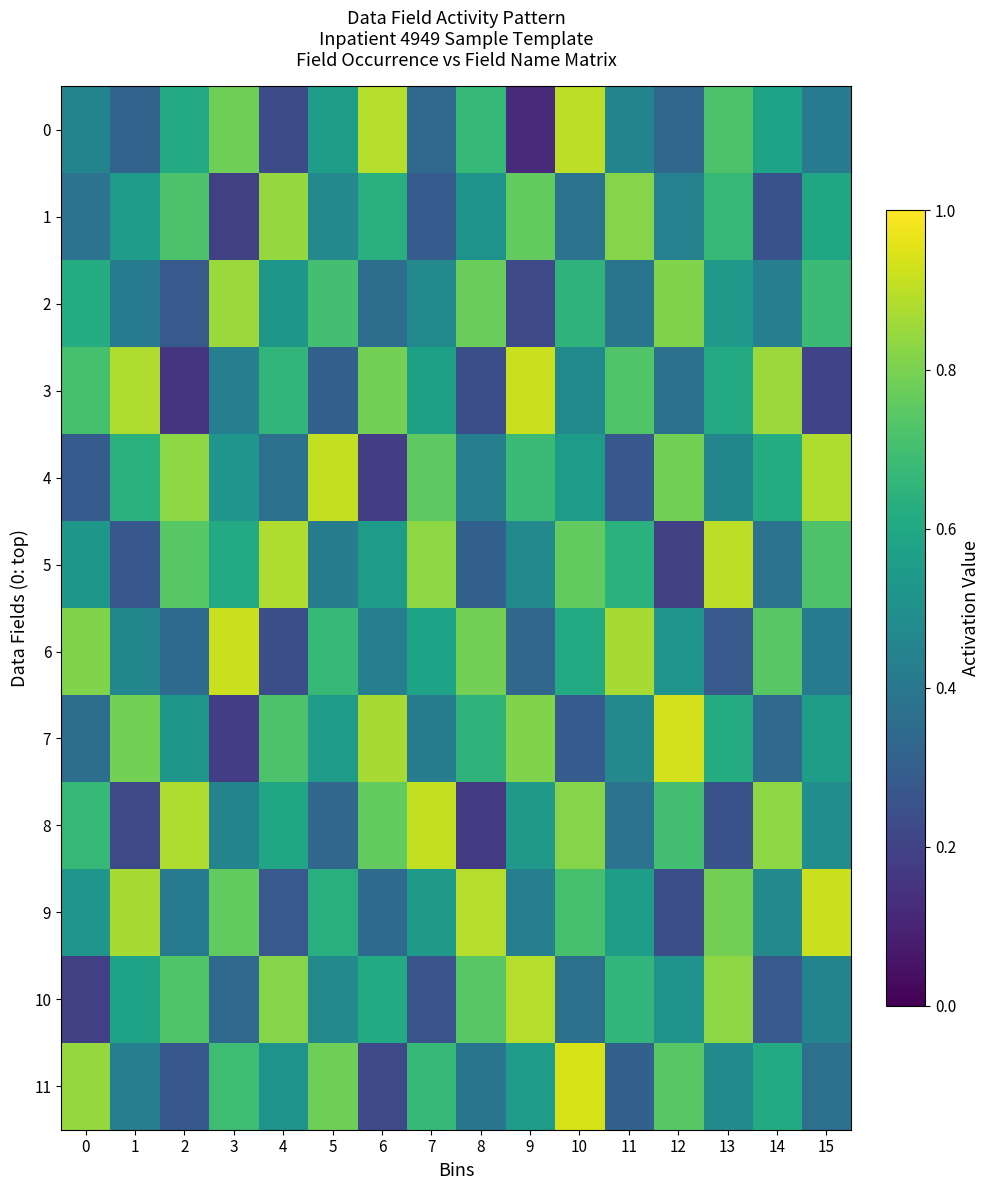

Reading left to right, list all the values displayed in this chart.

0: 0=0.5	1=0.3	2=0.6	3=0.8	4=0.2	5=0.6	6=0.9	7=0.3	8=0.7	9=0.1	10=0.9	11=0.5	12=0.3	13=0.7	14=0.6	15=0.4
1: 0=0.4	1=0.6	2=0.7	3=0.2	4=0.8	5=0.5	6=0.6	7=0.3	8=0.5	9=0.8	10=0.4	11=0.8	12=0.4	13=0.7	14=0.2	15=0.6
2: 0=0.6	1=0.4	2=0.3	3=0.8	4=0.5	5=0.7	6=0.4	7=0.5	8=0.8	9=0.2	10=0.7	11=0.4	12=0.8	13=0.5	14=0.4	15=0.7
3: 0=0.7	1=0.9	2=0.1	3=0.4	4=0.7	5=0.3	6=0.8	7=0.6	8=0.2	9=0.9	10=0.5	11=0.7	12=0.4	13=0.6	14=0.8	15=0.2
4: 0=0.3	1=0.6	2=0.8	3=0.5	4=0.4	5=0.9	6=0.2	7=0.8	8=0.4	9=0.7	10=0.6	11=0.3	12=0.8	13=0.5	14=0.6	15=0.9
5: 0=0.5	1=0.3	2=0.7	3=0.6	4=0.9	5=0.4	6=0.6	7=0.8	8=0.3	9=0.5	10=0.8	11=0.6	12=0.2	13=0.9	14=0.4	15=0.7
6: 0=0.8	1=0.5	2=0.3	3=0.9	4=0.2	5=0.7	6=0.4	7=0.6	8=0.8	9=0.3	10=0.6	11=0.9	12=0.5	13=0.3	14=0.7	15=0.4
7: 0=0.4	1=0.8	2=0.5	3=0.2	4=0.7	5=0.6	6=0.9	7=0.4	8=0.7	9=0.8	10=0.3	11=0.5	12=0.9	13=0.6	14=0.3	15=0.6
8: 0=0.7	1=0.2	2=0.9	3=0.5	4=0.6	5=0.3	6=0.8	7=0.9	8=0.2	9=0.5	10=0.8	11=0.4	12=0.7	13=0.2	14=0.8	15=0.5
9: 0=0.5	1=0.9	2=0.4	3=0.8	4=0.3	5=0.6	6=0.3	7=0.5	8=0.9	9=0.4	10=0.7	11=0.6	12=0.2	13=0.8	14=0.5	15=0.9
10: 0=0.2	1=0.6	2=0.7	3=0.3	4=0.8	5=0.5	6=0.6	7=0.3	8=0.7	9=0.9	10=0.4	11=0.7	12=0.5	13=0.8	14=0.3	15=0.5
11: 0=0.8	1=0.4	2=0.3	3=0.7	4=0.5	5=0.8	6=0.2	7=0.7	8=0.4	9=0.6	10=0.9	11=0.3	12=0.7	13=0.5	14=0.6	15=0.4